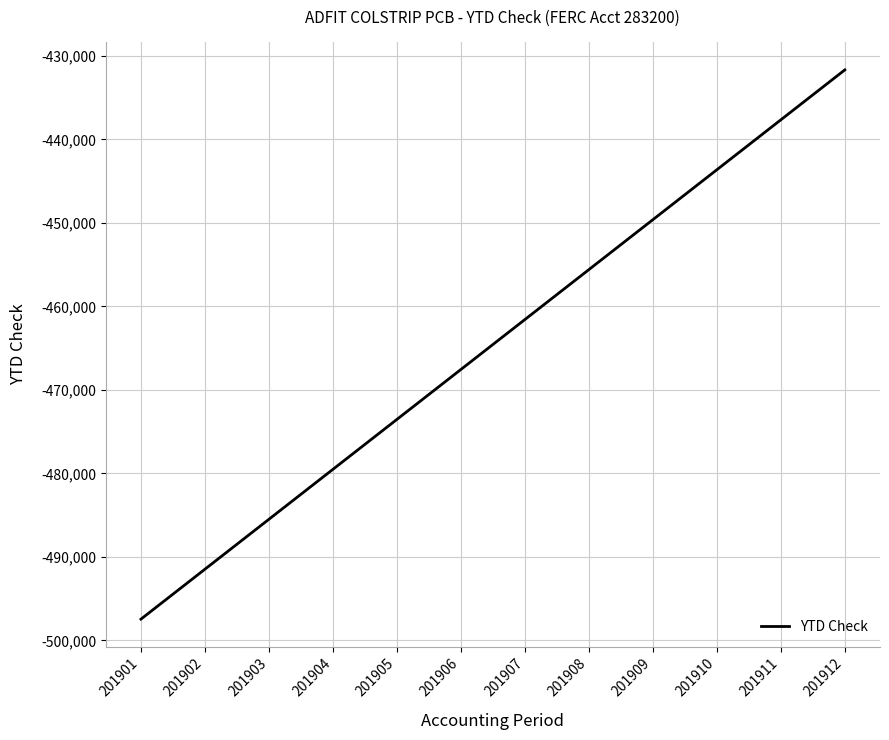

Count the number of categories in the chart.

12